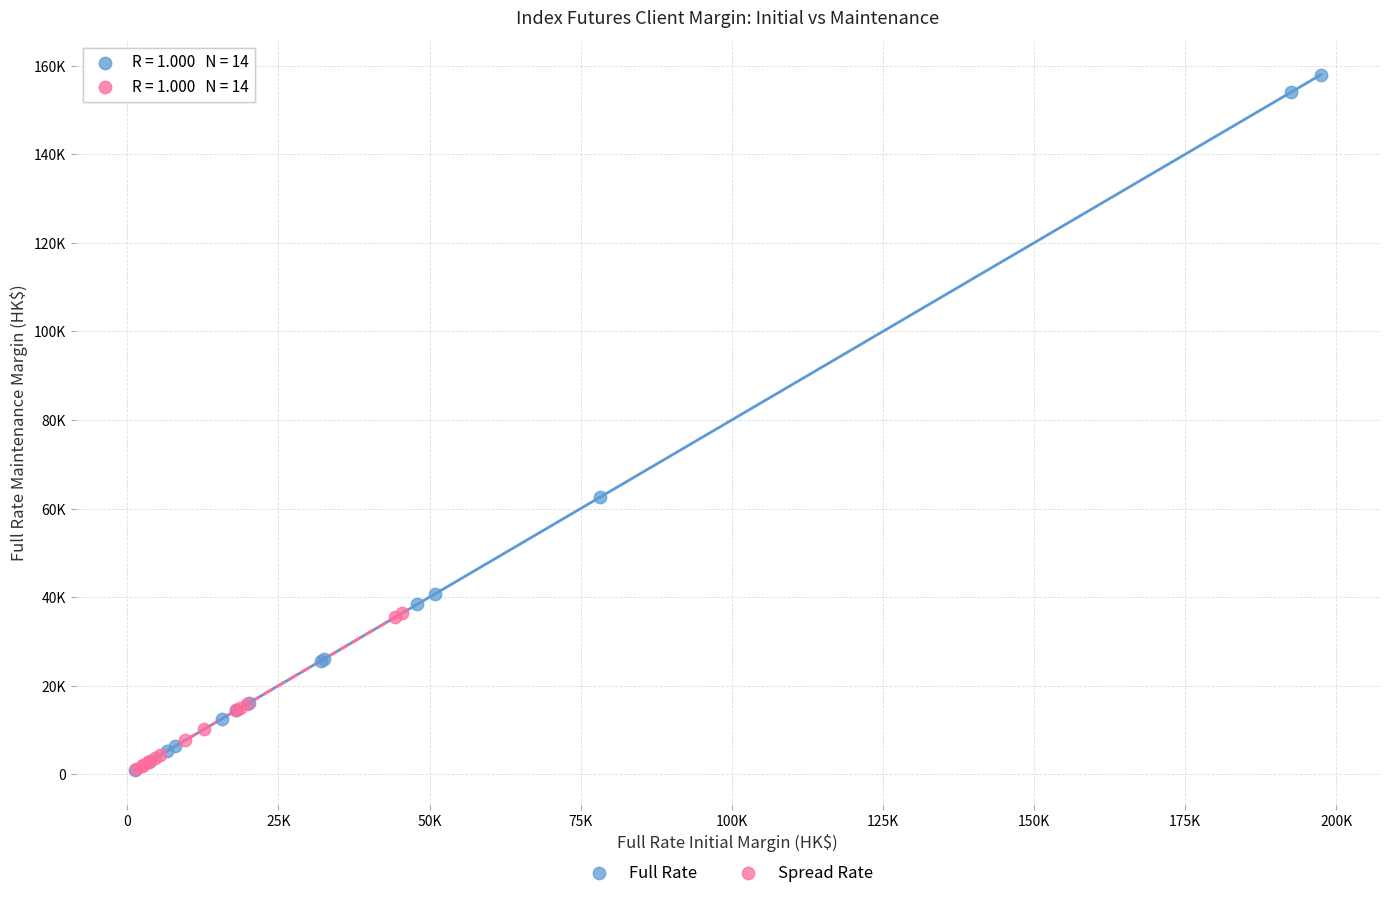

Which series contains the highest Y value?

Full Rate